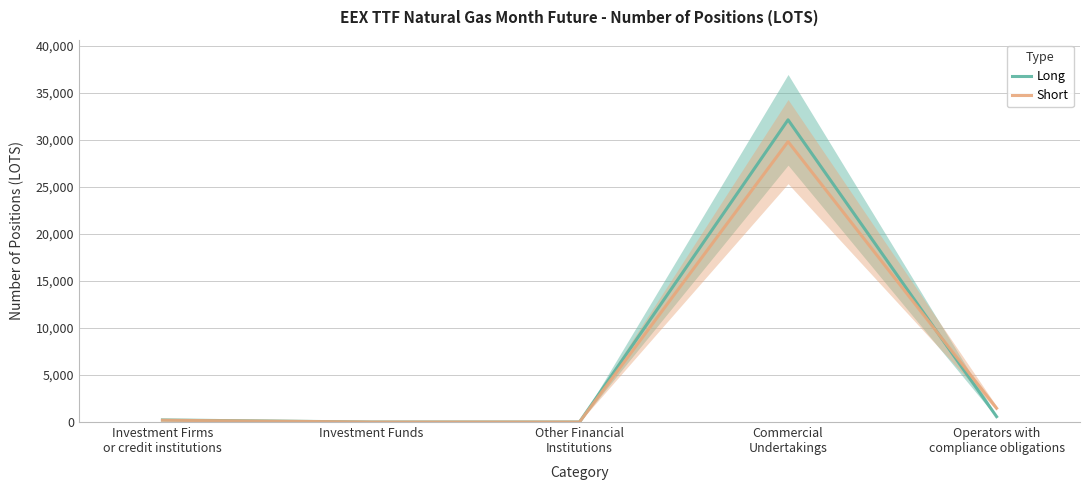

List the labels in order of Long value, smallest first.

Investment Funds, Other Financial
Institutions, Investment Firms
or credit institutions, Operators with
compliance obligations, Commercial
Undertakings